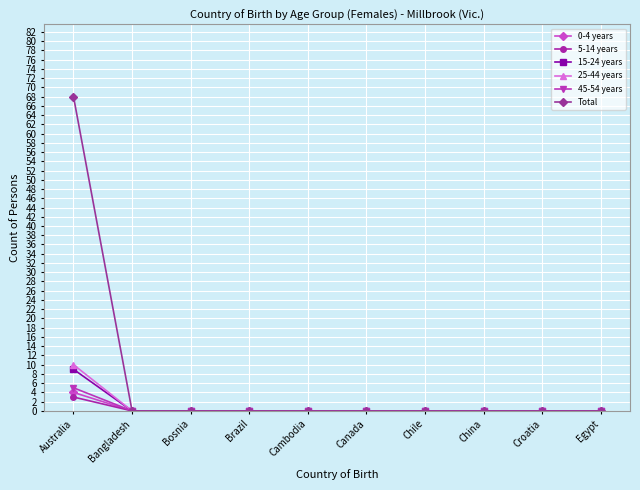

The 0-4 years series shows 0 at Cambodia. True or false?

True